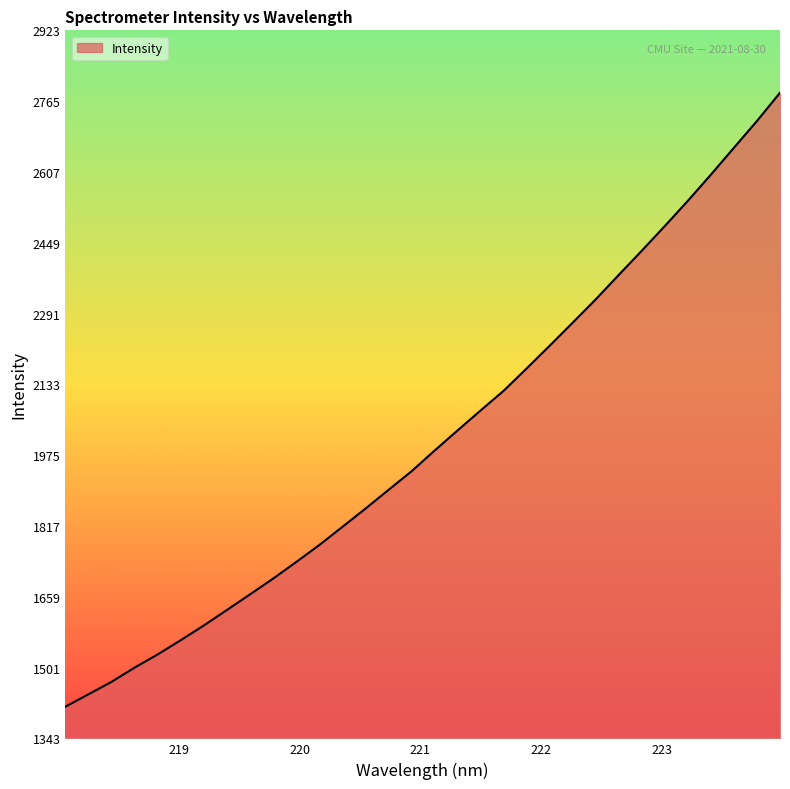

Does the chart have visible grid lines?

No